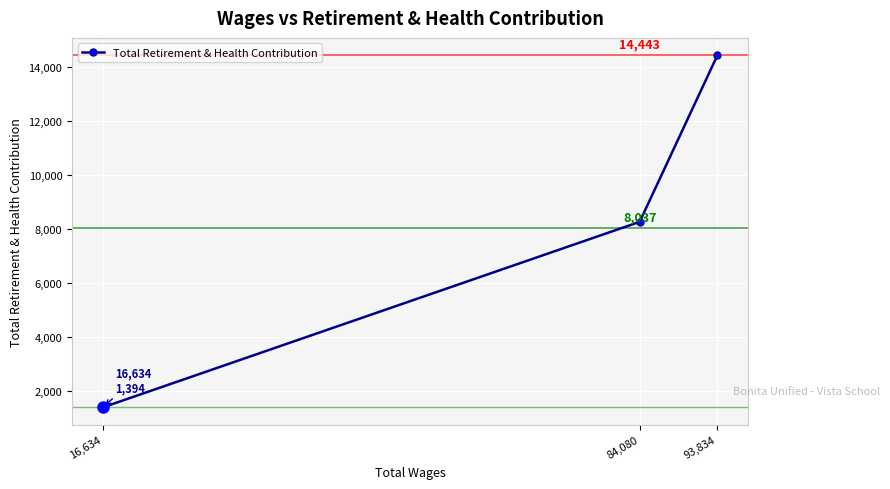

Reading left to right, what are all the values shown in this chart?

16,634=1394	84,080=8274	93,834=14443